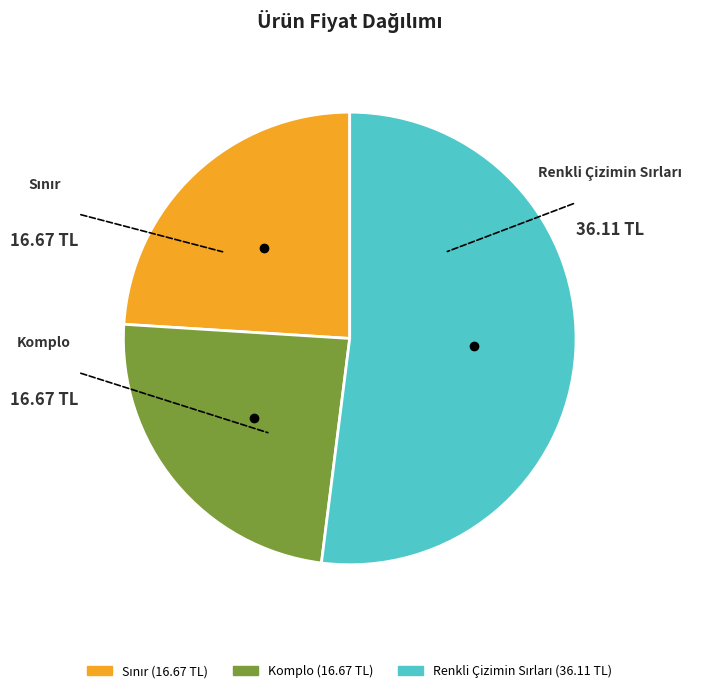

Is there a majority slice in this chart?

Yes